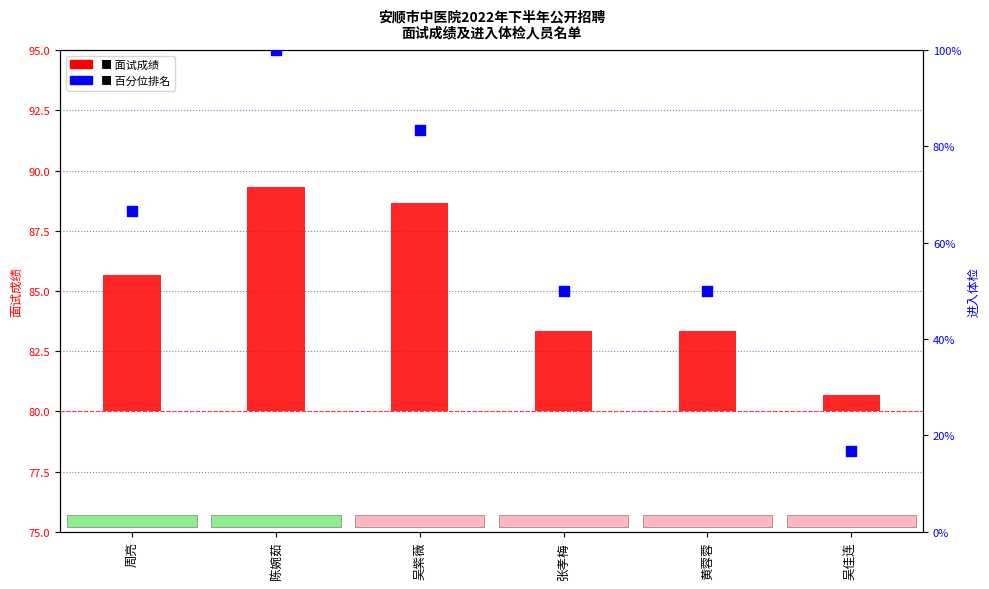

Which series contains the lowest Y value?

面试成绩